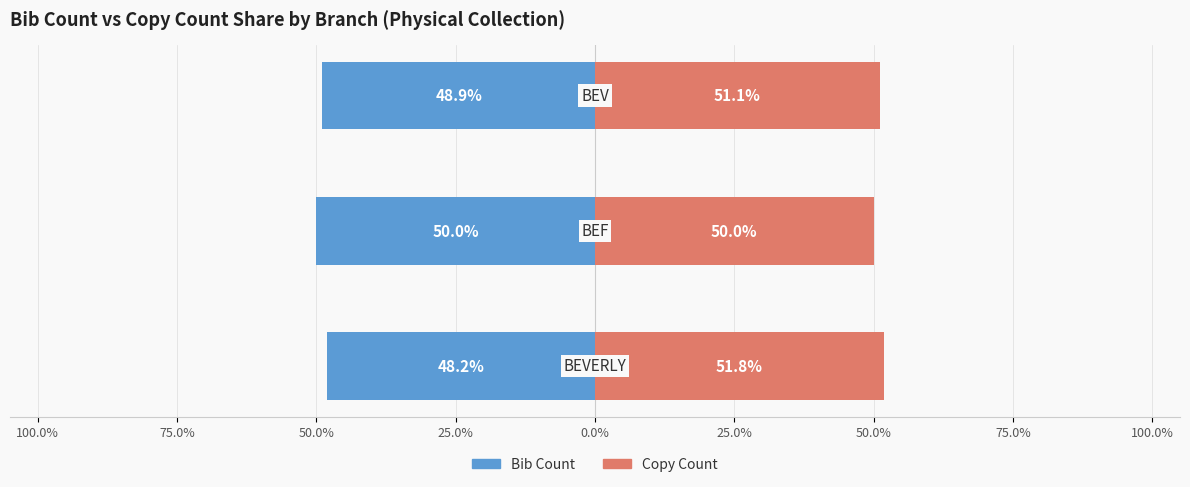

Reading left to right, list all the values displayed in this chart.

Bib Count %: 100.0%=-48.2	75.0%=-50.0	50.0%=-48.9
Copy Count %: 100.0%=51.8	75.0%=50.0	50.0%=51.1